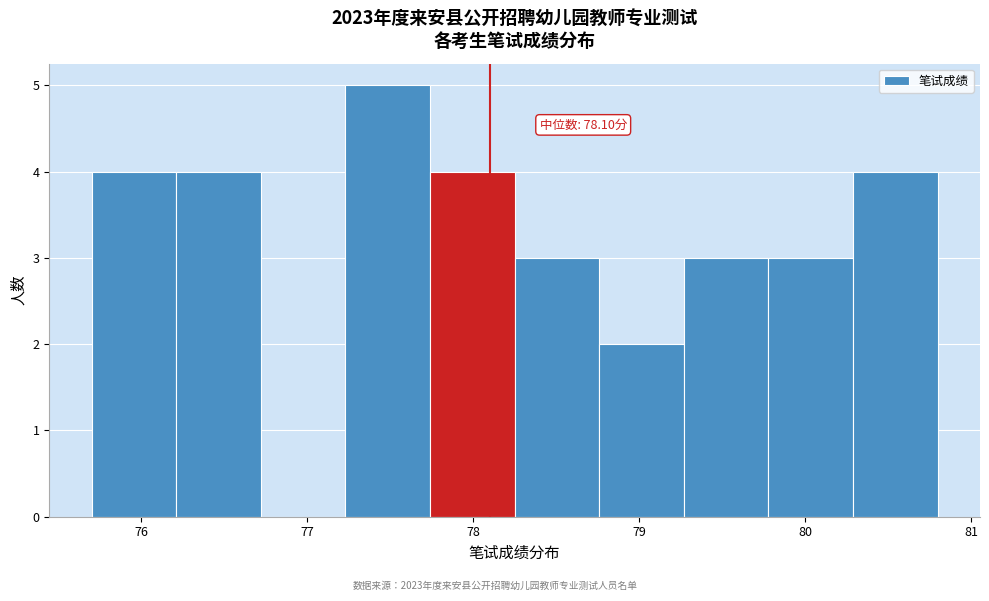

Over which range of the x-axis is the bar tallest?

77.23 to 77.74